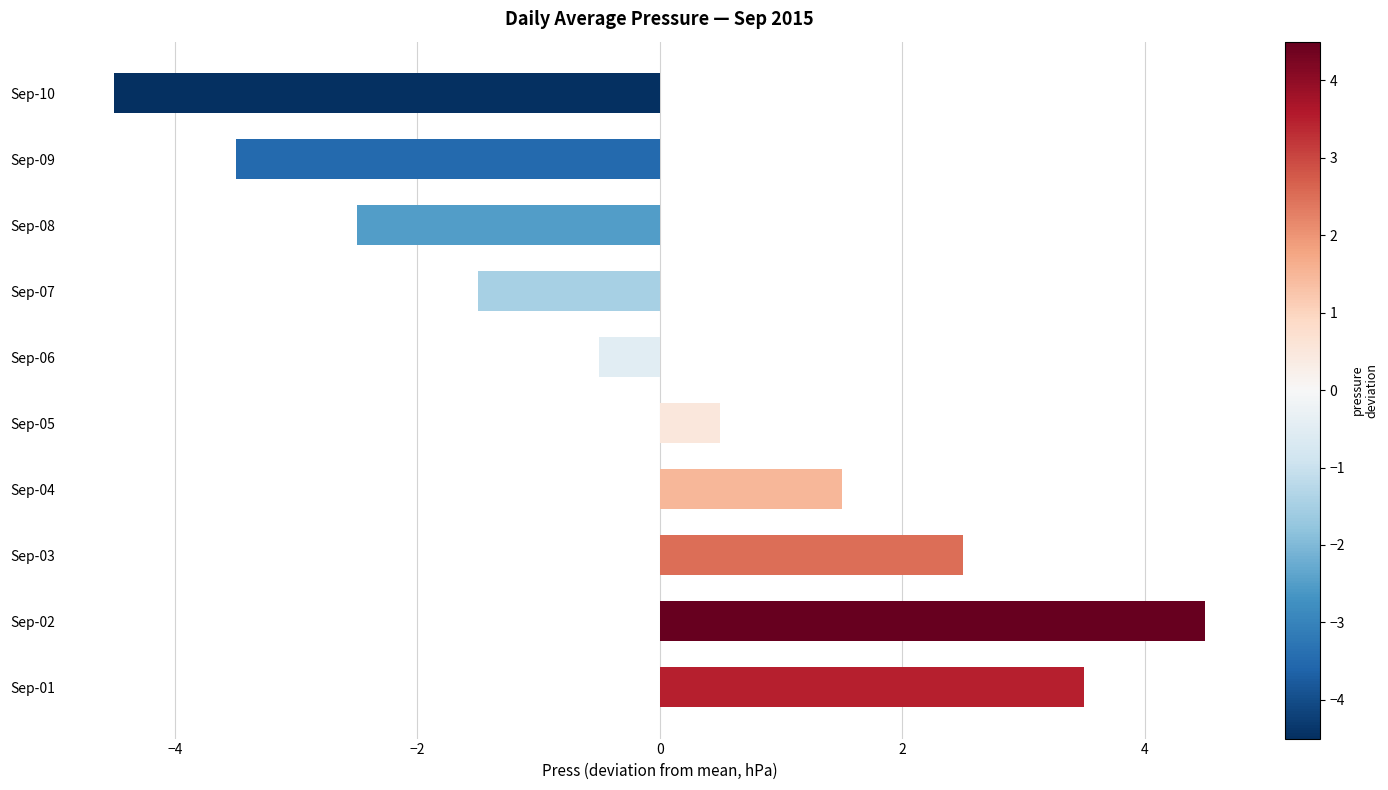

Reading top to bottom, list all the values displayed in this chart.

-4.5	-3.5	-2.5	-1.5	-0.5	0.5	1.5	2.5	4.5	3.5